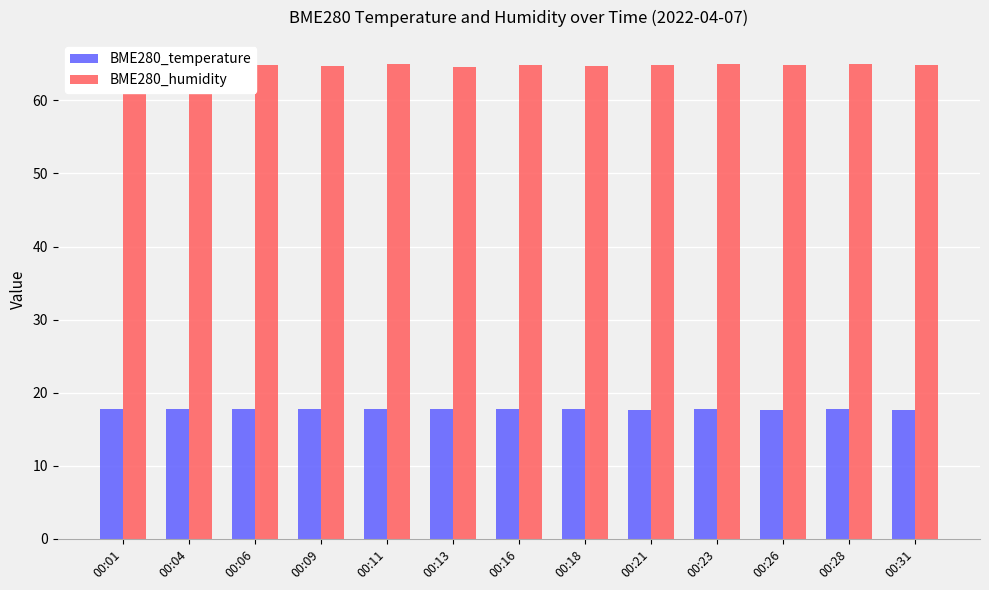

What is the sum of the BME280_temperature values at 00:16 and 00:09?

35.5